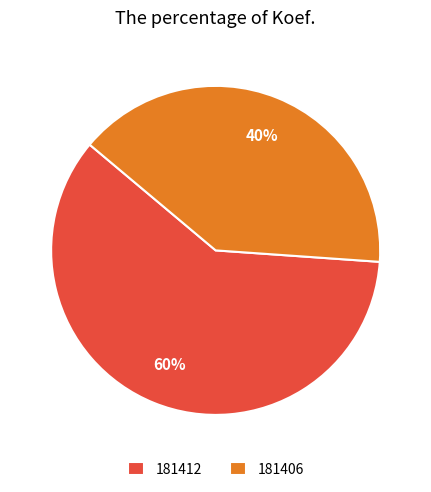

What is the largest slice in the pie chart?

181412